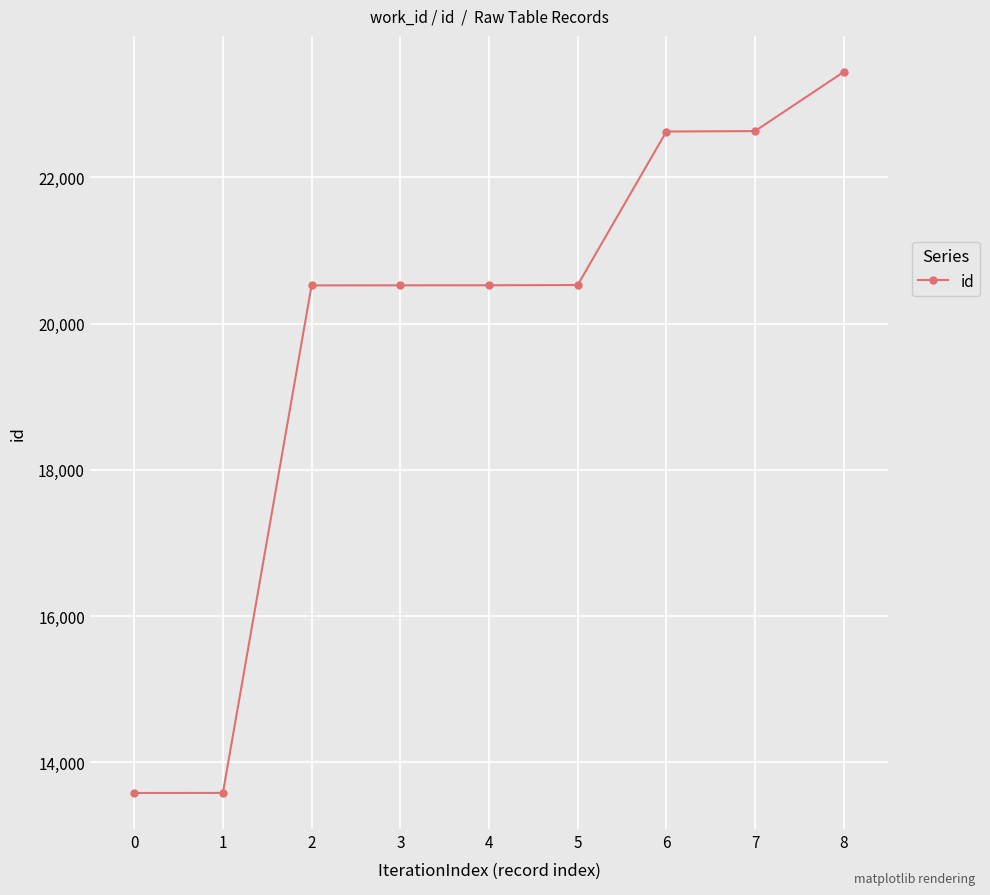

Which category has the highest value across all series?

8